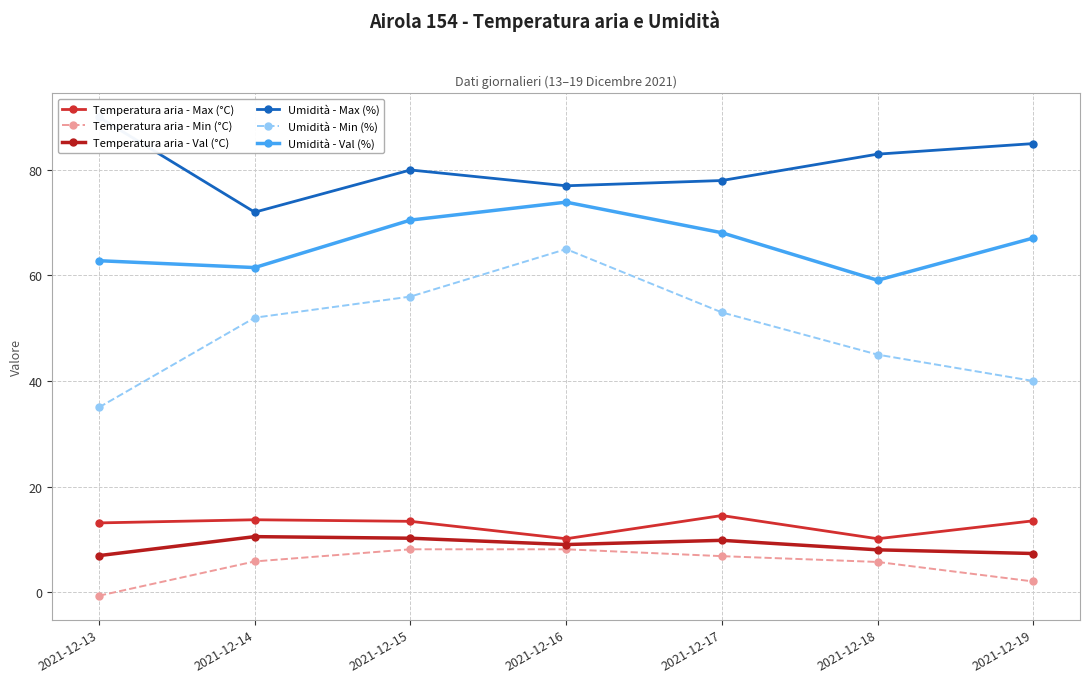

Is the value of Umidità - Max (%) at 2021-12-17 greater than the value of Temperatura aria - Max (°C) at 2021-12-17?

Yes